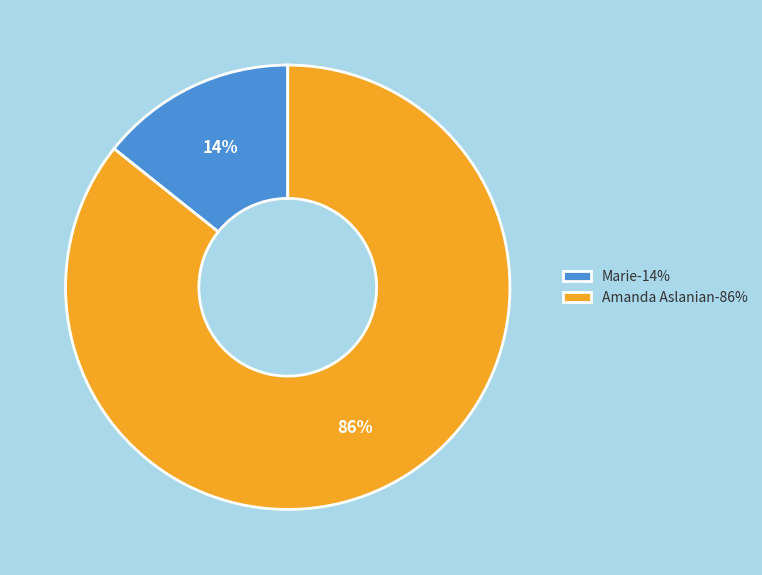

Which category has the biggest portion of the pie?

Amanda Aslanian